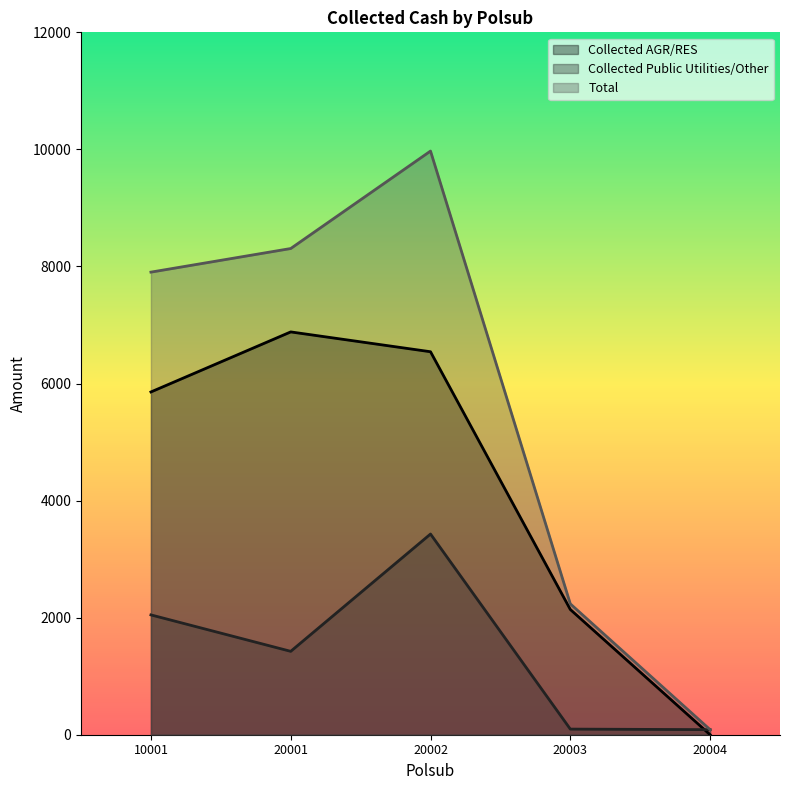

What is the difference between the Collected AGR/RES values at 10001 and 20003?

3716.2